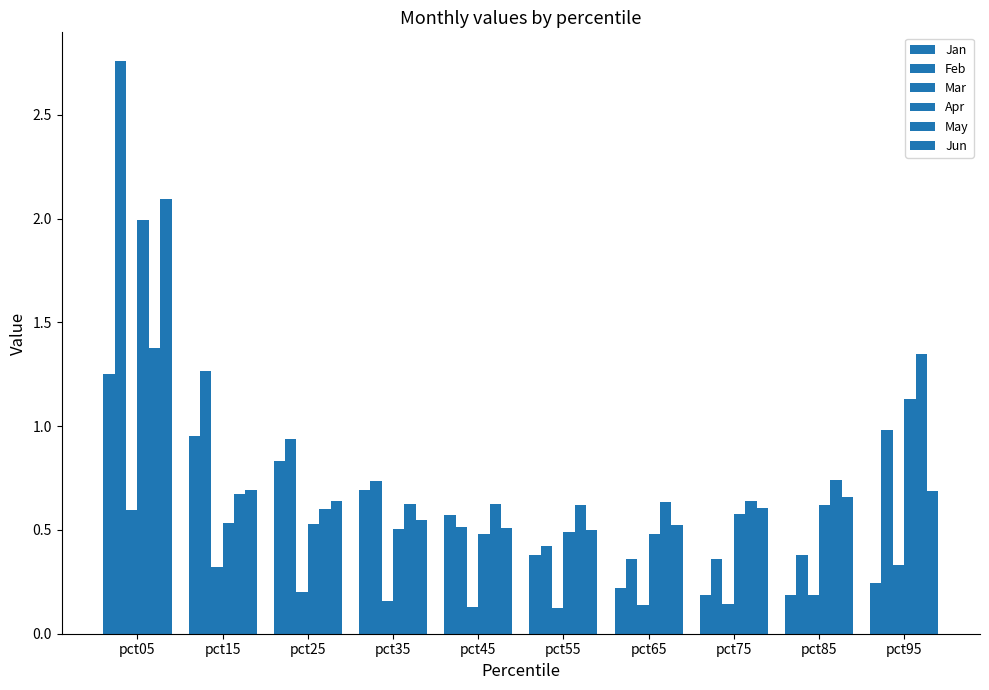

How many groups of bars are there?

10